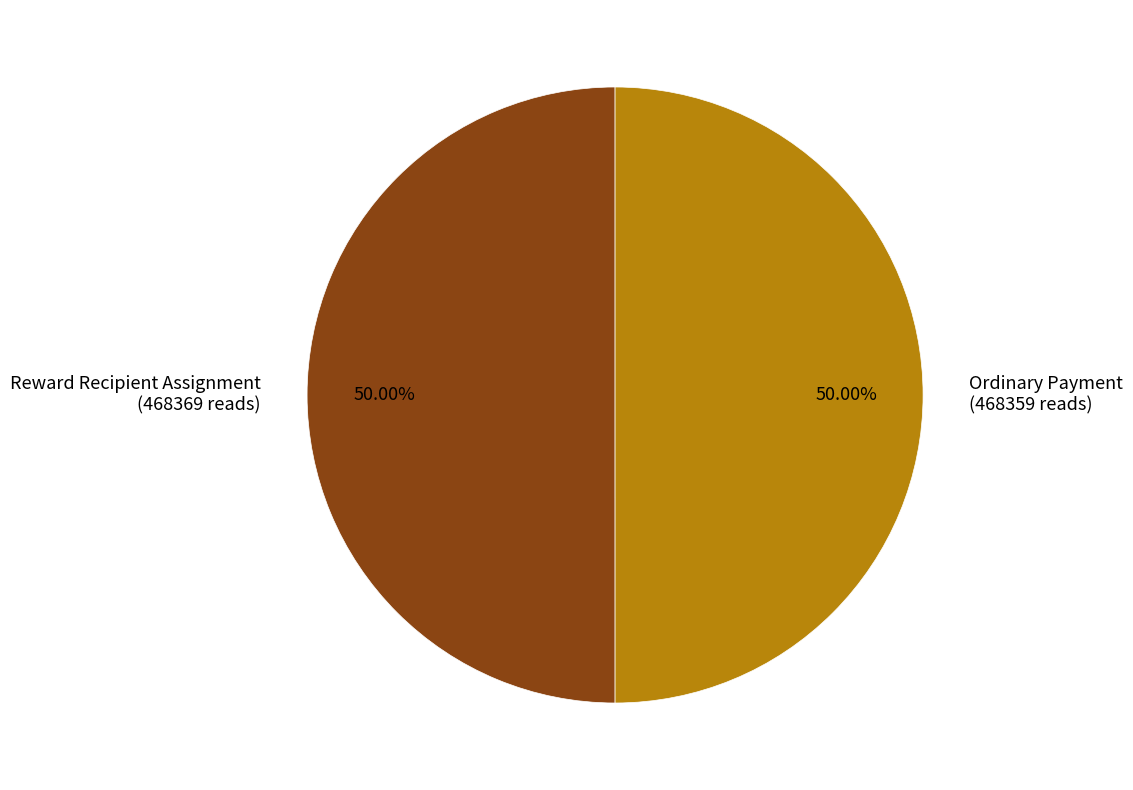

Combined, what portion of the pie is Reward Recipient Assignment and Ordinary Payment?

100.0%